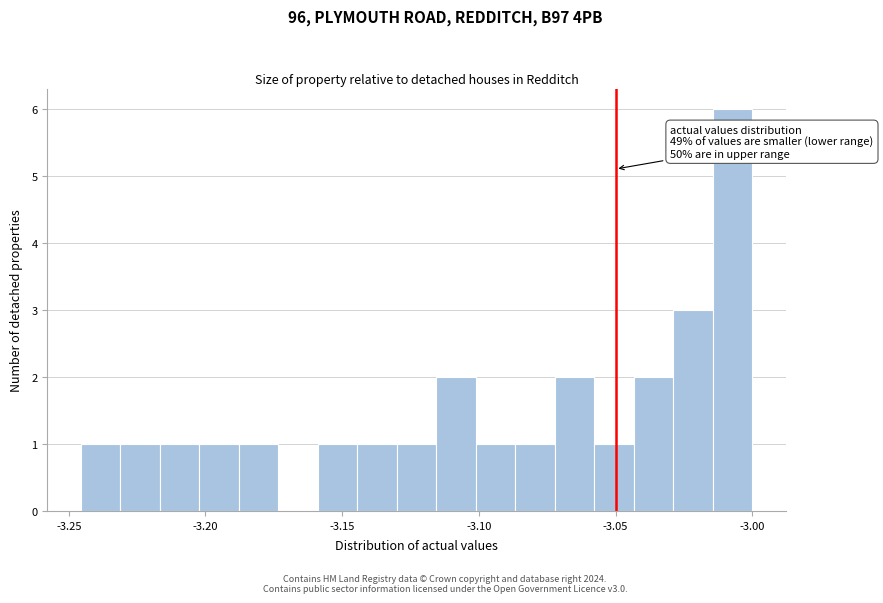

Around what value on the x-axis is the tallest bar? Give the approximate position of its centre, as read against the axis.

-3.005